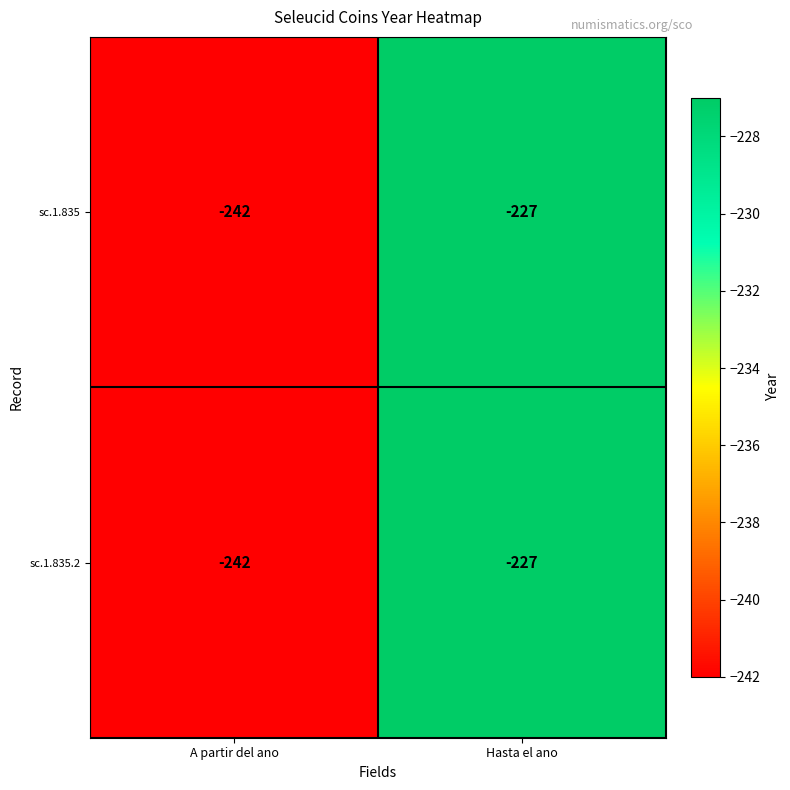

At which category is the sum across all series the highest?

Hasta el ano